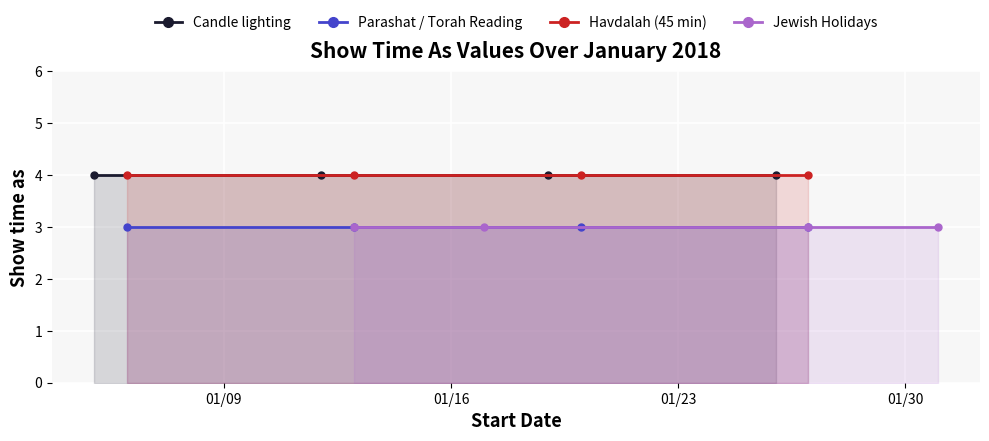

What is the value of the Havdalah (45 min) point at the 2nd from the left?

4